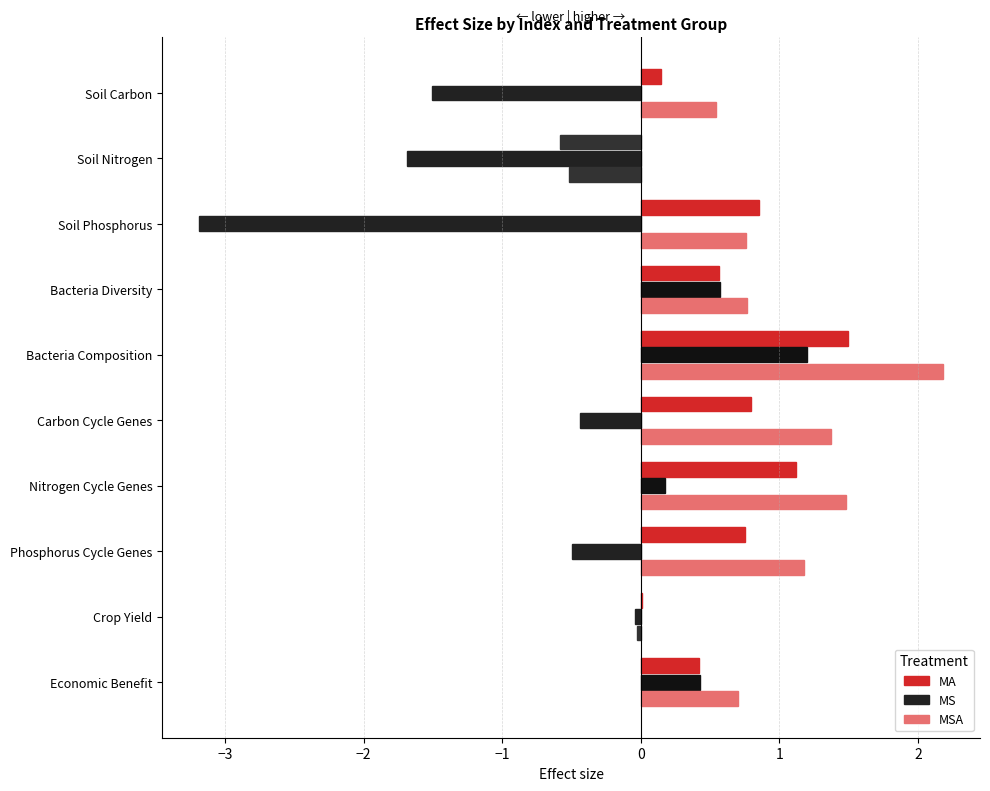

What is the difference between the maximum and minimum values in the MA series?

2.1